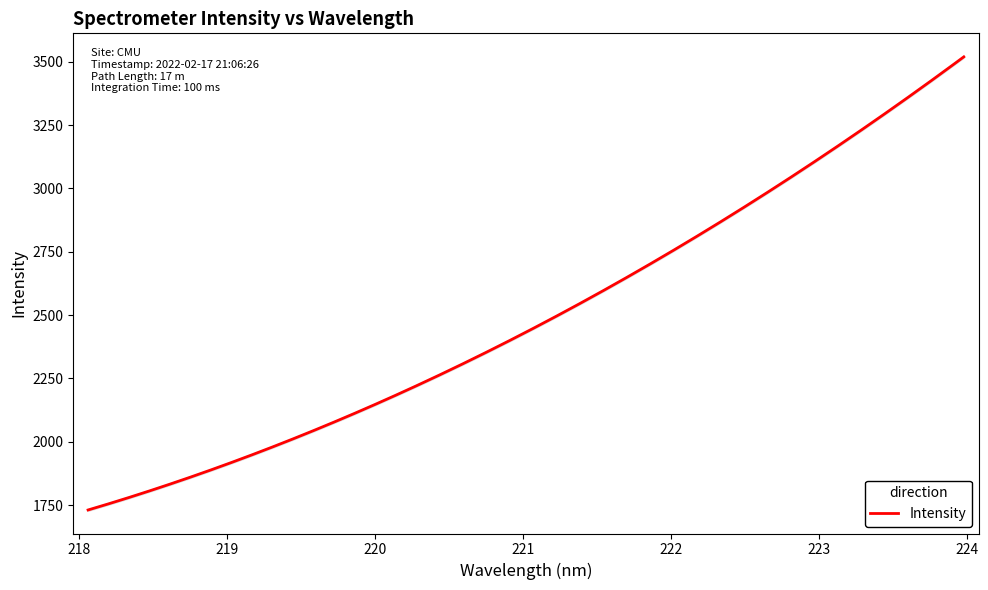

What is the smallest value displayed?

1727.9